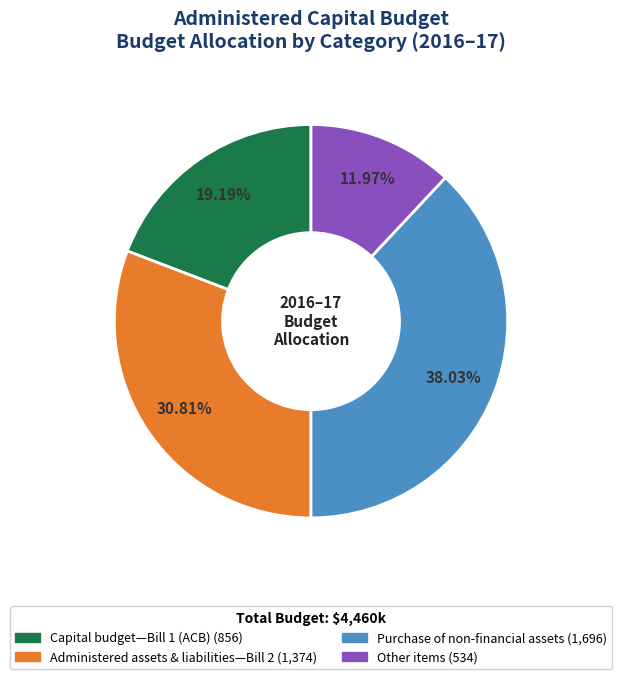

Does any single category account for the majority?

No